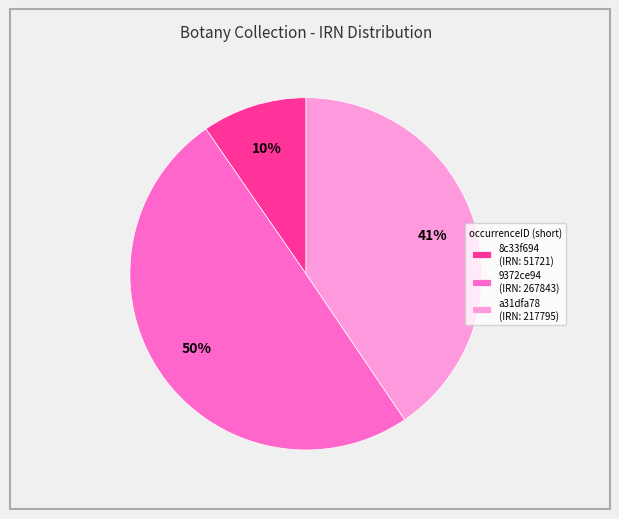

To the nearest percent, what portion does a31dfa78 represent?

41%